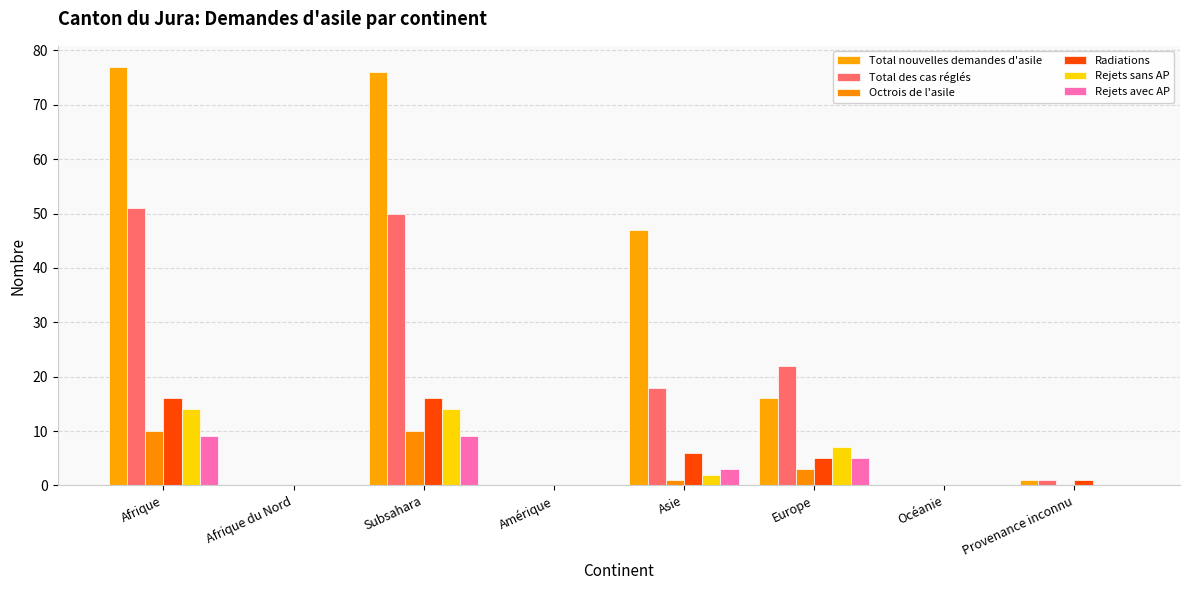

At how many categories does at least one series exceed 5?

4